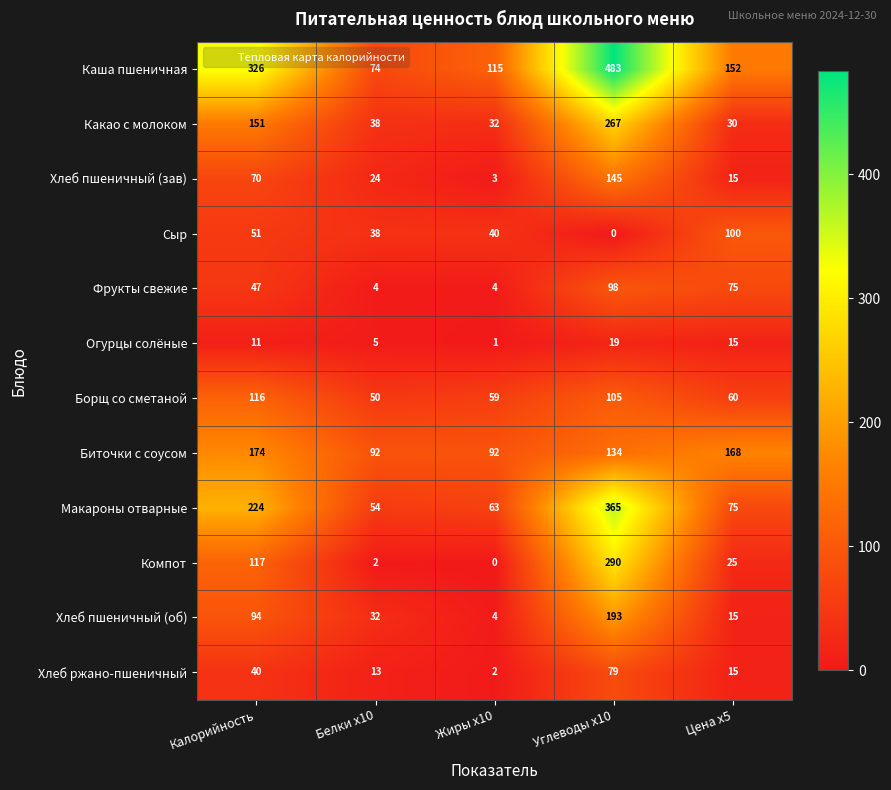

Which series has the largest range (max minus min)?

Каша пшеничная